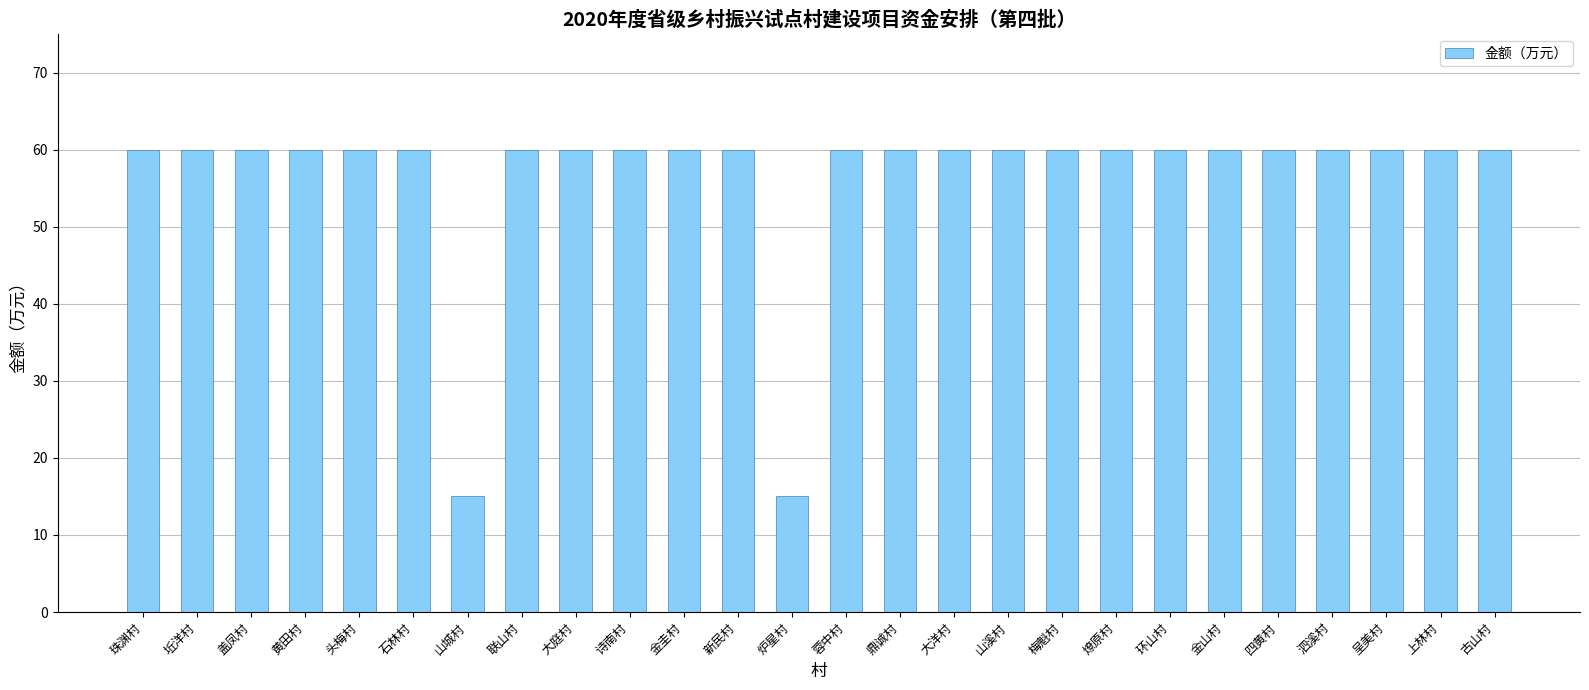

What is the label of the 12th bar from the left?

新民村